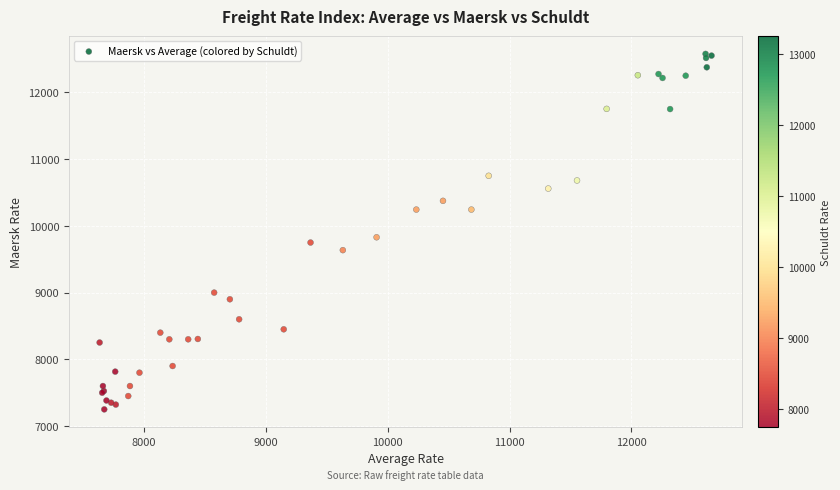

What Y value in the scatter plot is closest to 9913?

9829